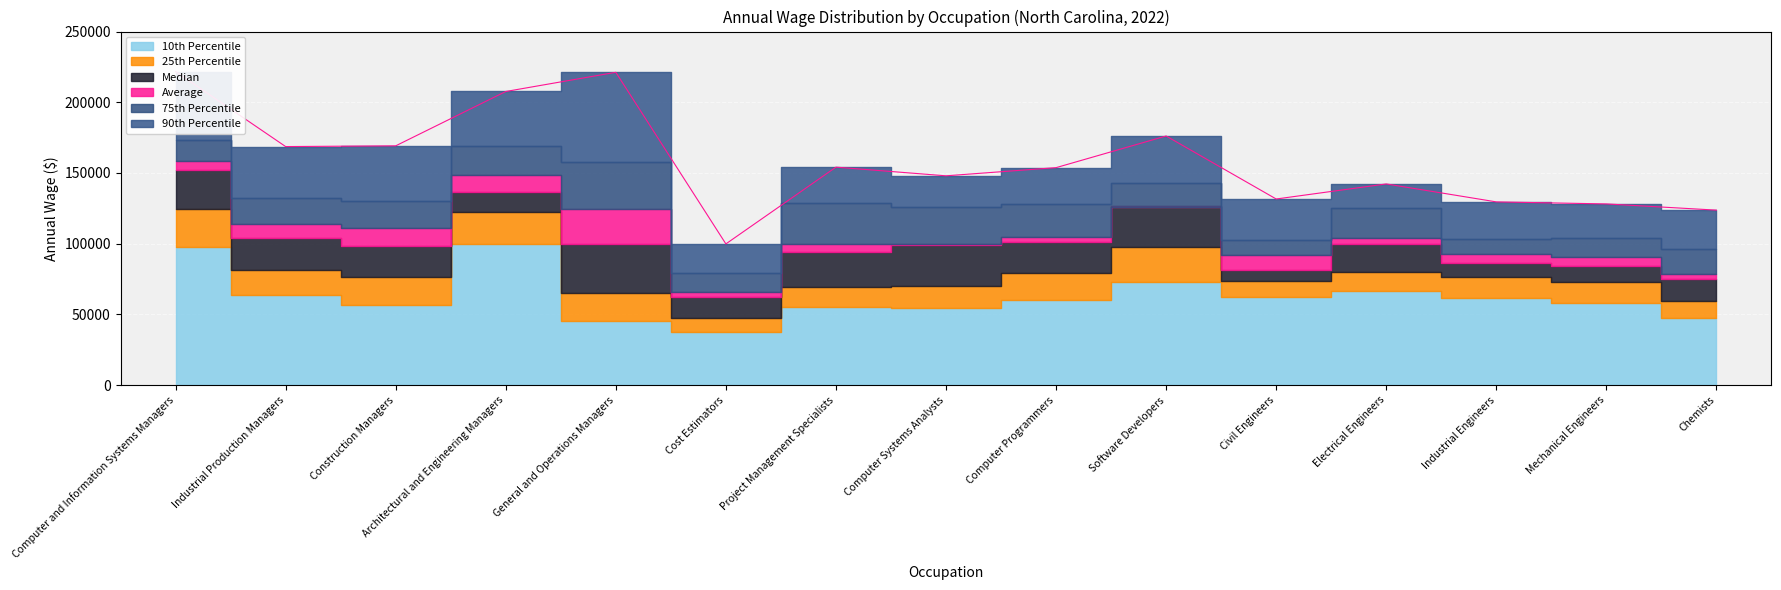

At which label does 90th Percentile reach its peak?

Computer and Information Systems Managers